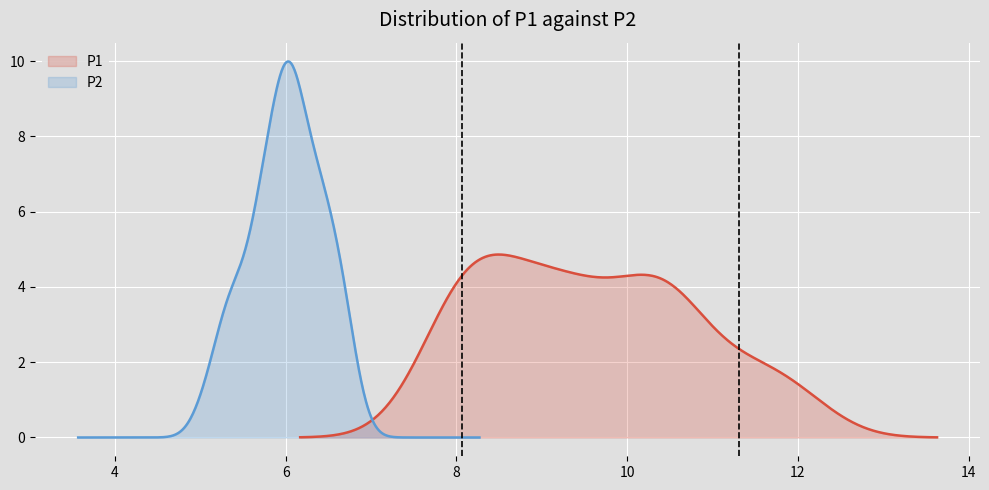

List the series in order of their overall mean, highest first.

P1, P2